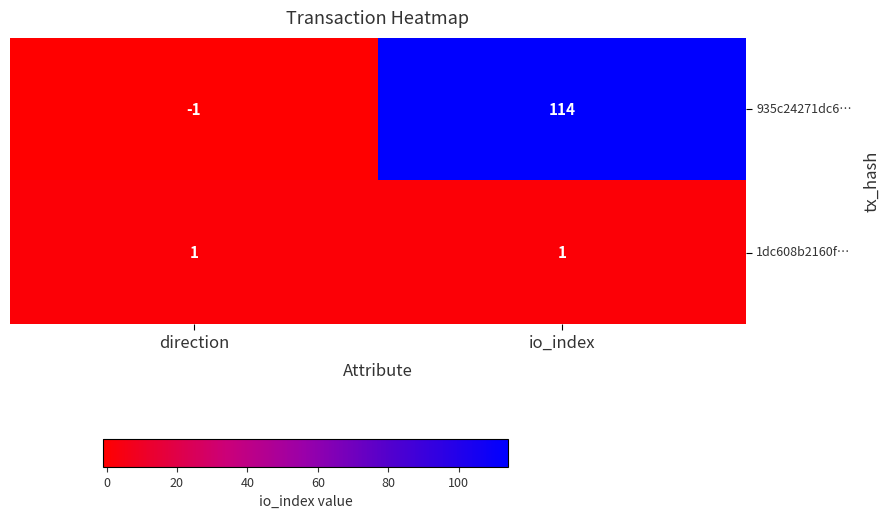

At direction, list the series in order from smallest to largest.

935c24271dc6…, 1dc608b2160f…